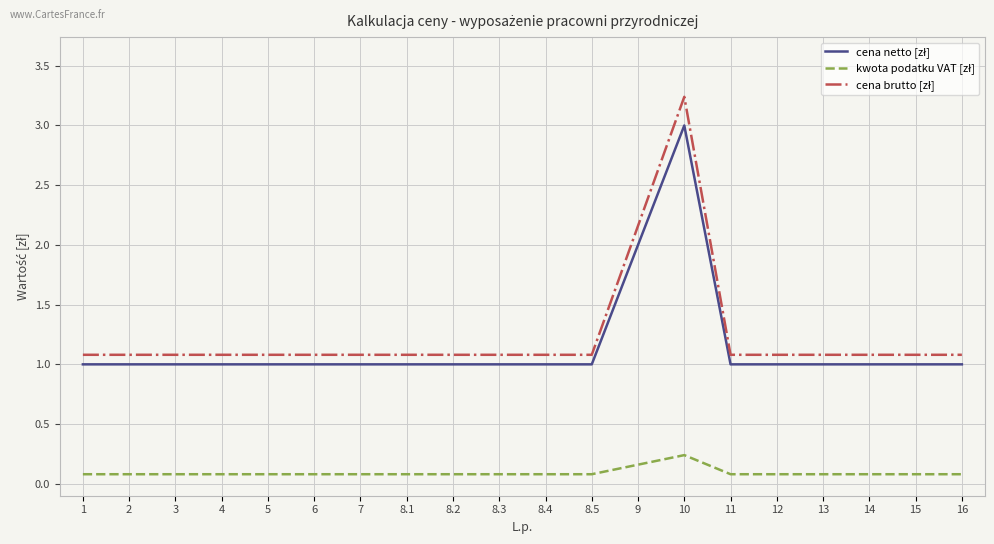

At which category is the sum across all series the highest?

10